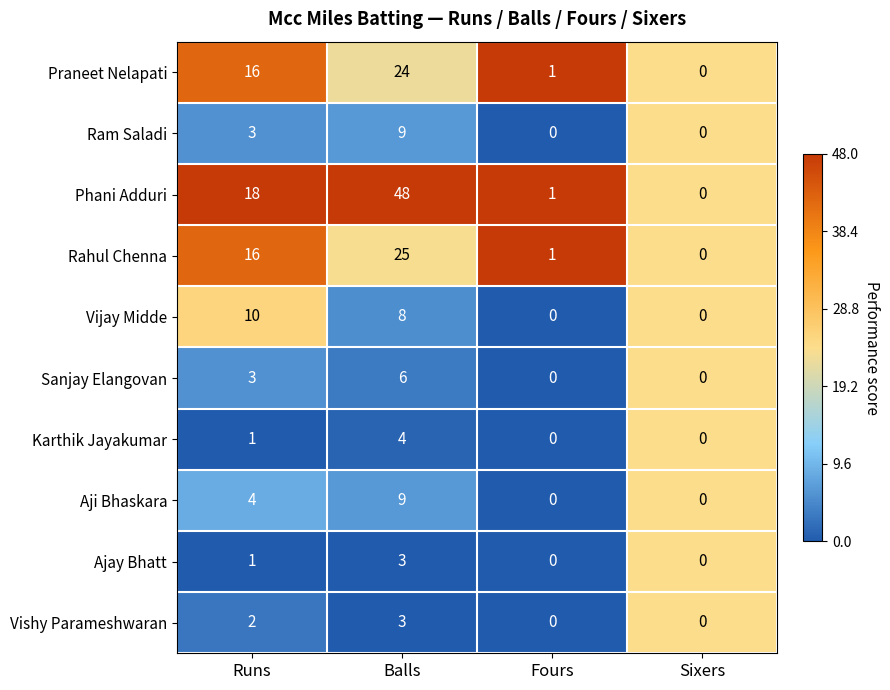

What is the difference between the maximum and minimum values in the Vishy Parameshwaran series?

3